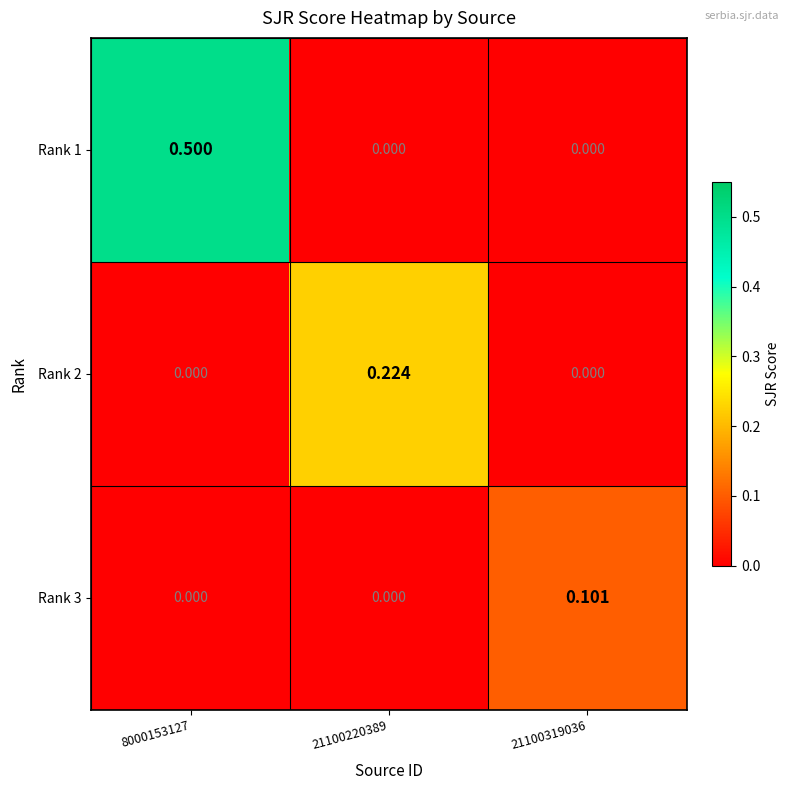

What is the greatest value displayed?

0.5